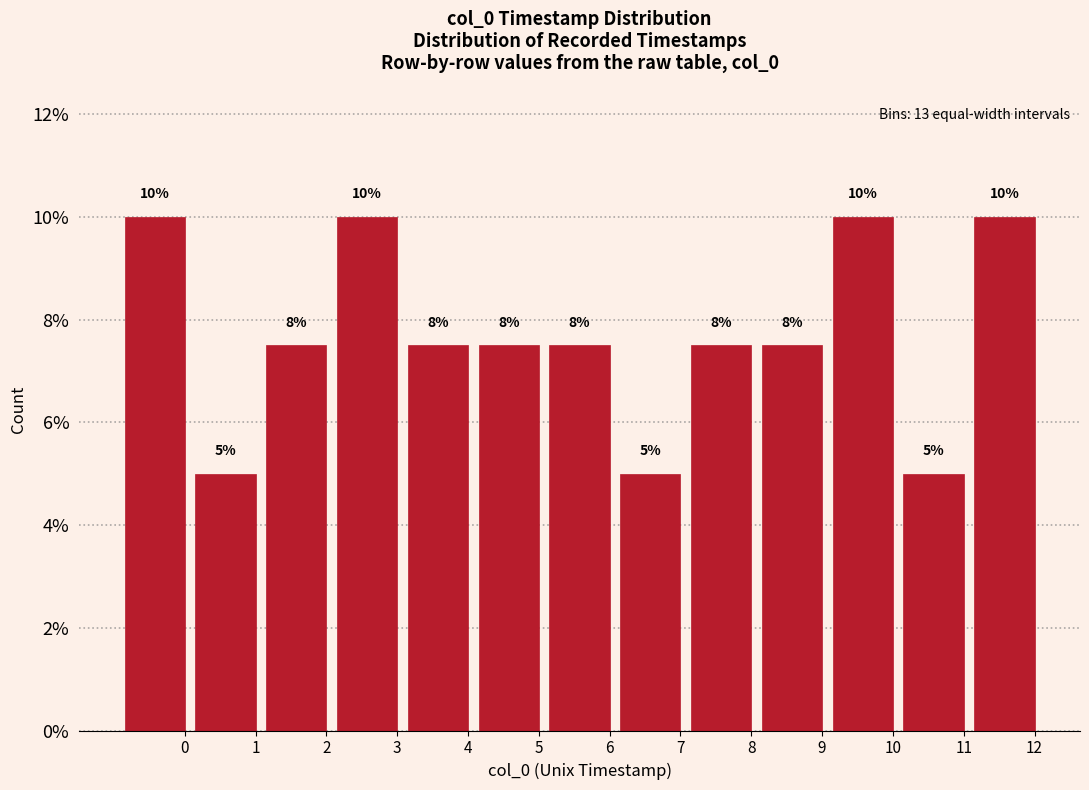

What is the greatest value displayed?

10.0